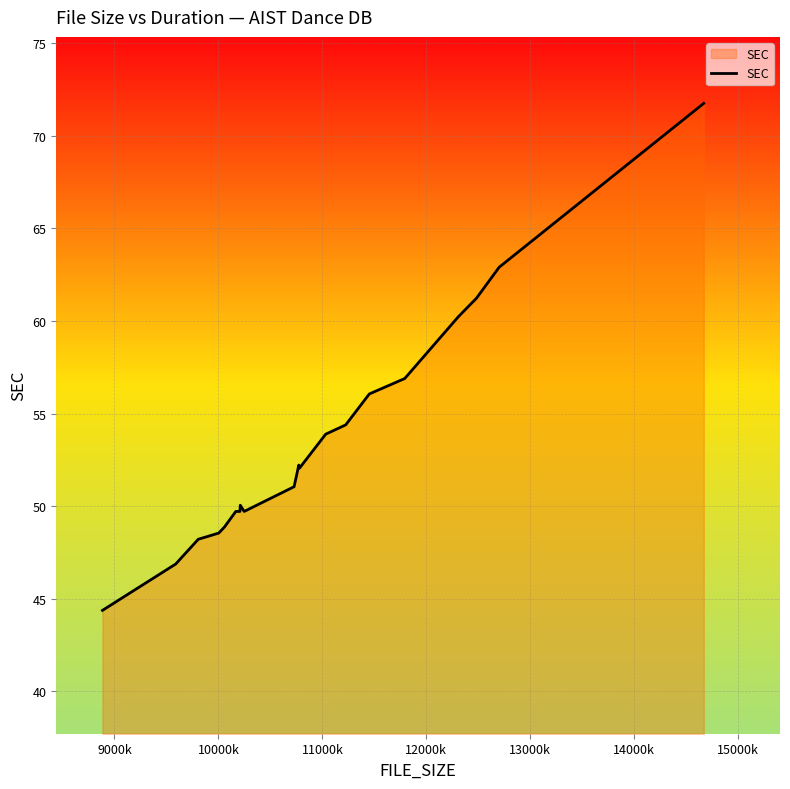

What is the difference between the maximum and minimum values?

27.4